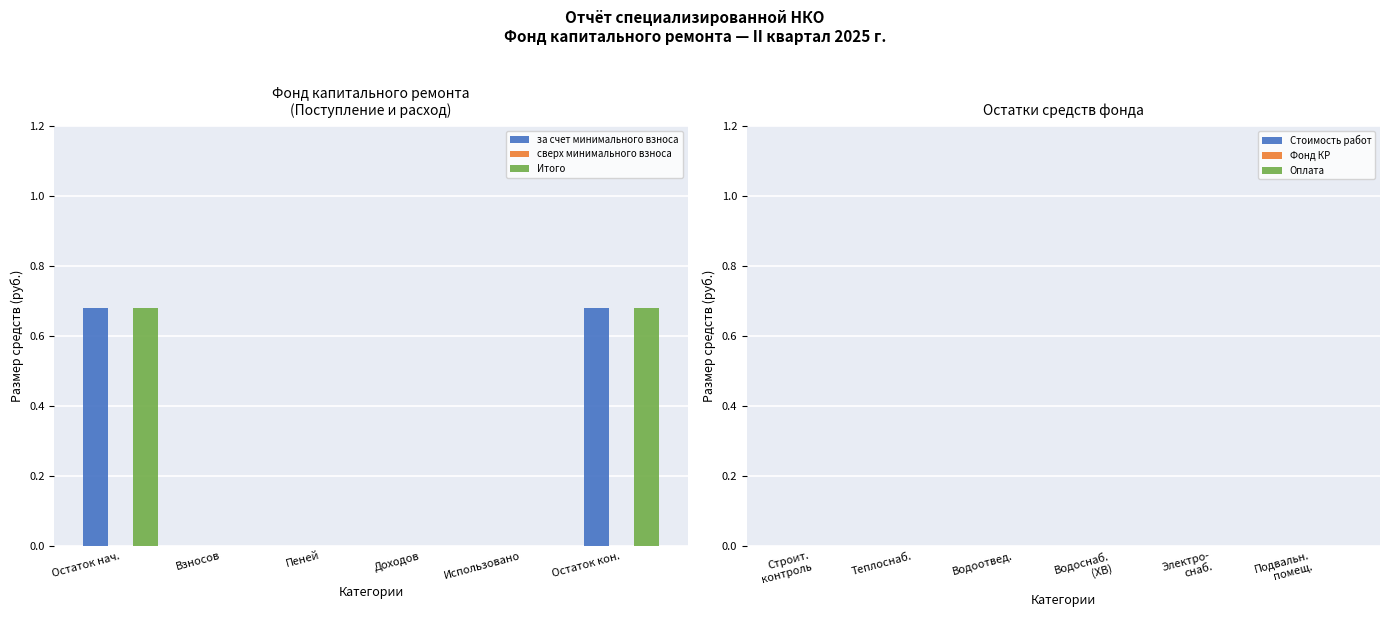

The Итого series shows 0.0 at Взносов. True or false?

True